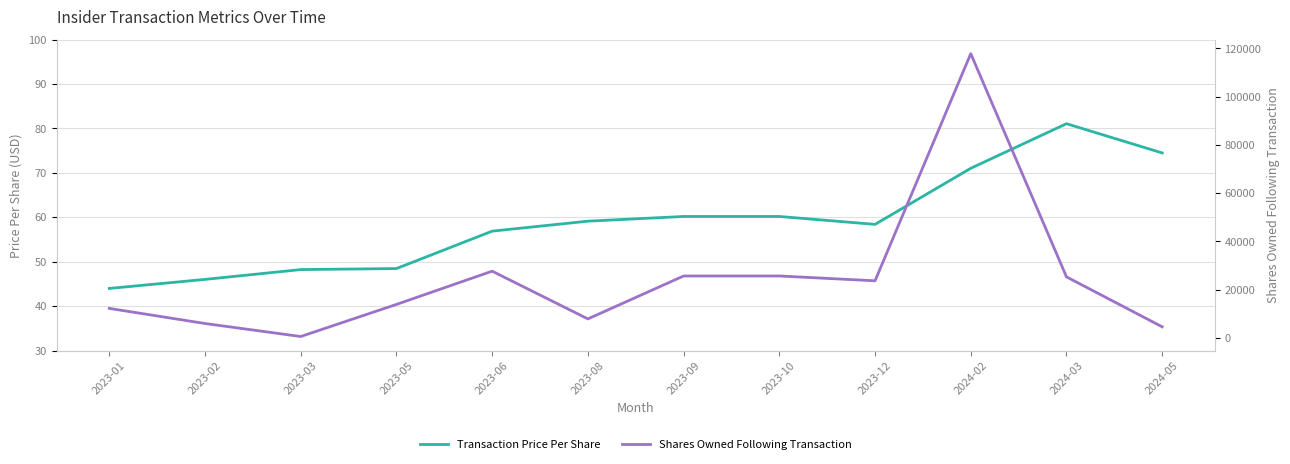

Where is the first local maximum for Shares Owned Following Transaction?

2023-06